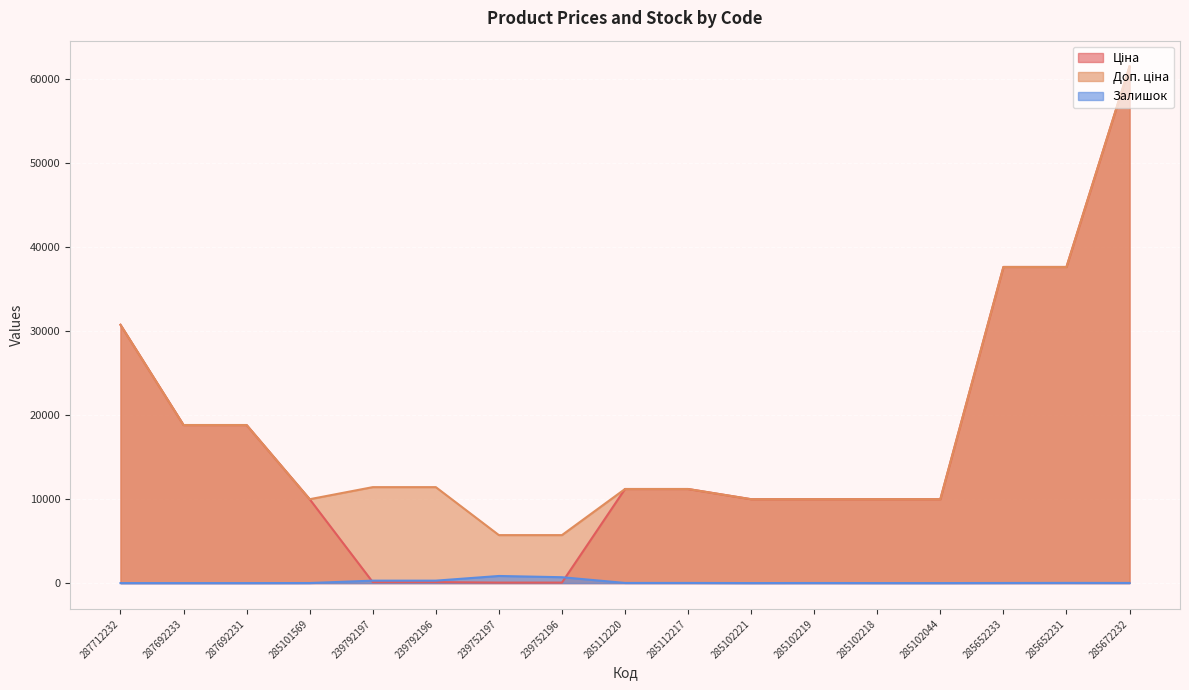

Count the number of categories in the chart.

17